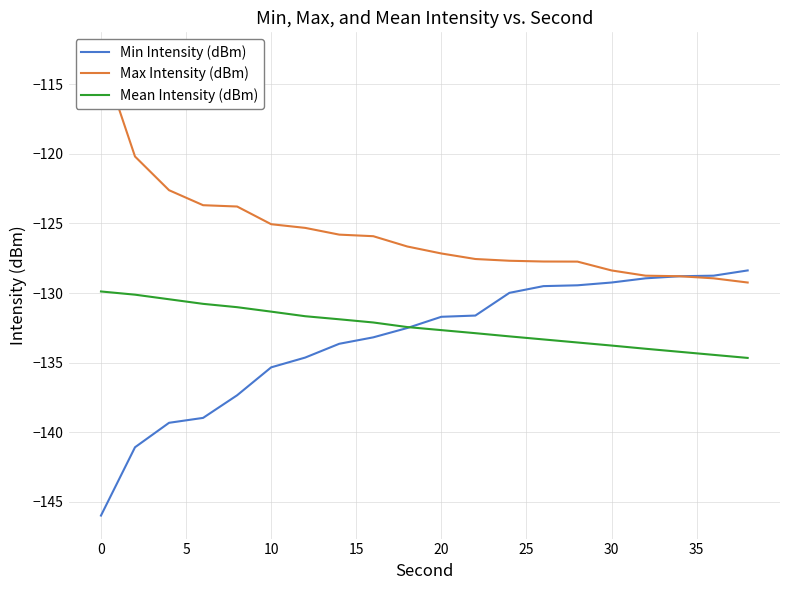

How many intersections are there between Min Intensity (dBm) and Mean Intensity (dBm)?

1